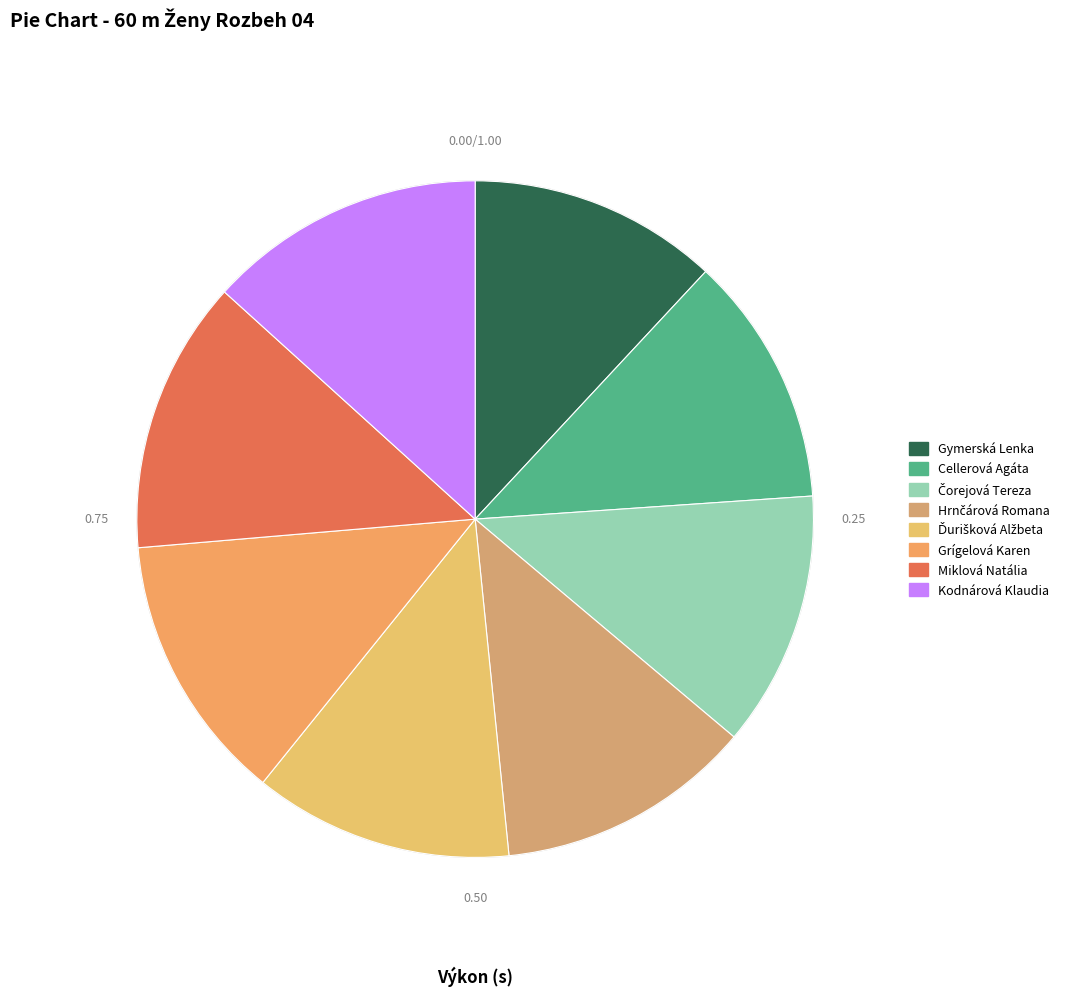

The Grígelová Karen slice represents 7% of the pie. True or false?

False